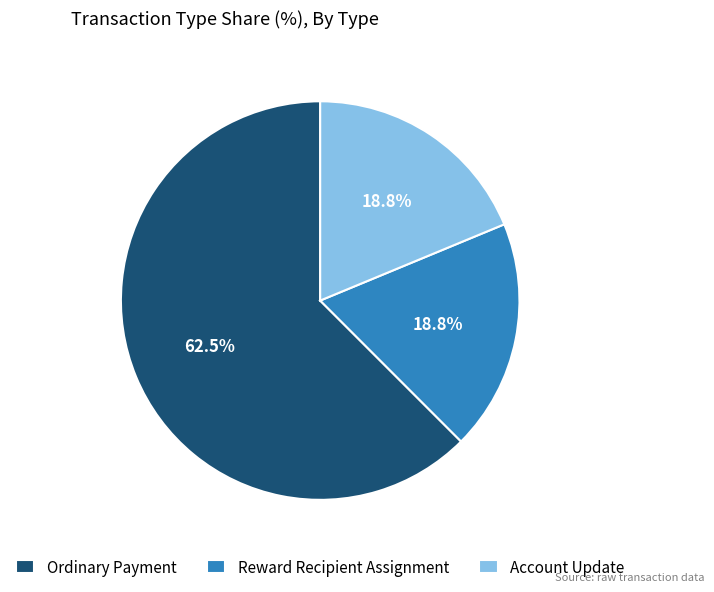

Count the number of slices in the pie.

3